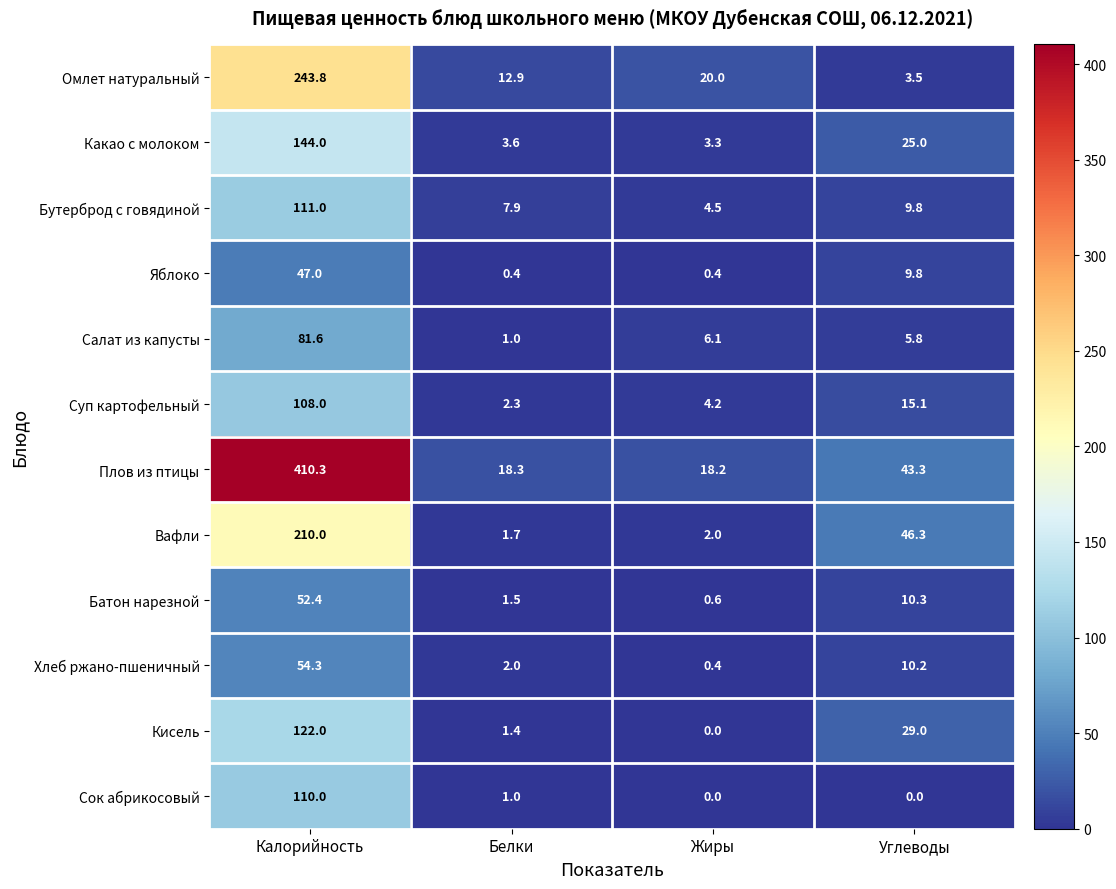

At how many categories does at least one series exceed 184?

1